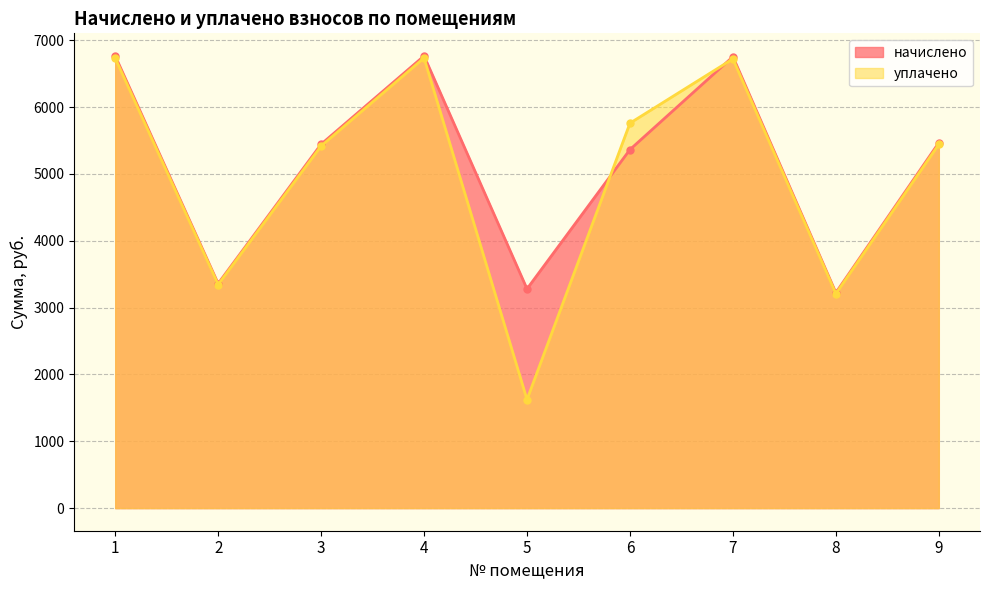

Between 1 and 5, which series saw the biggest shift?

уплачено